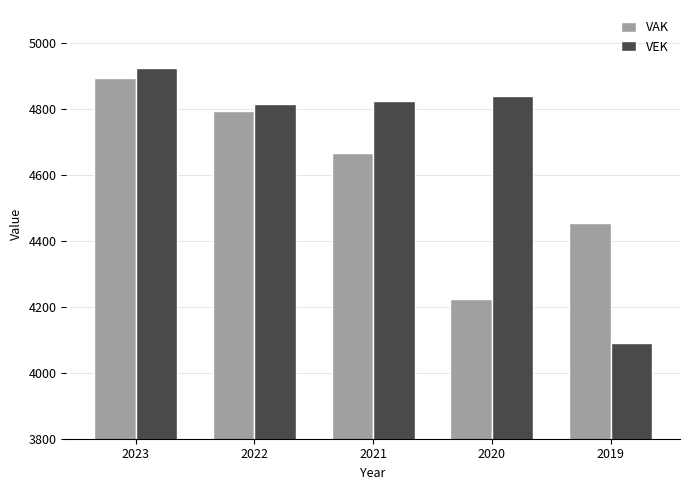

What is the total value across all series at 2022?

9608